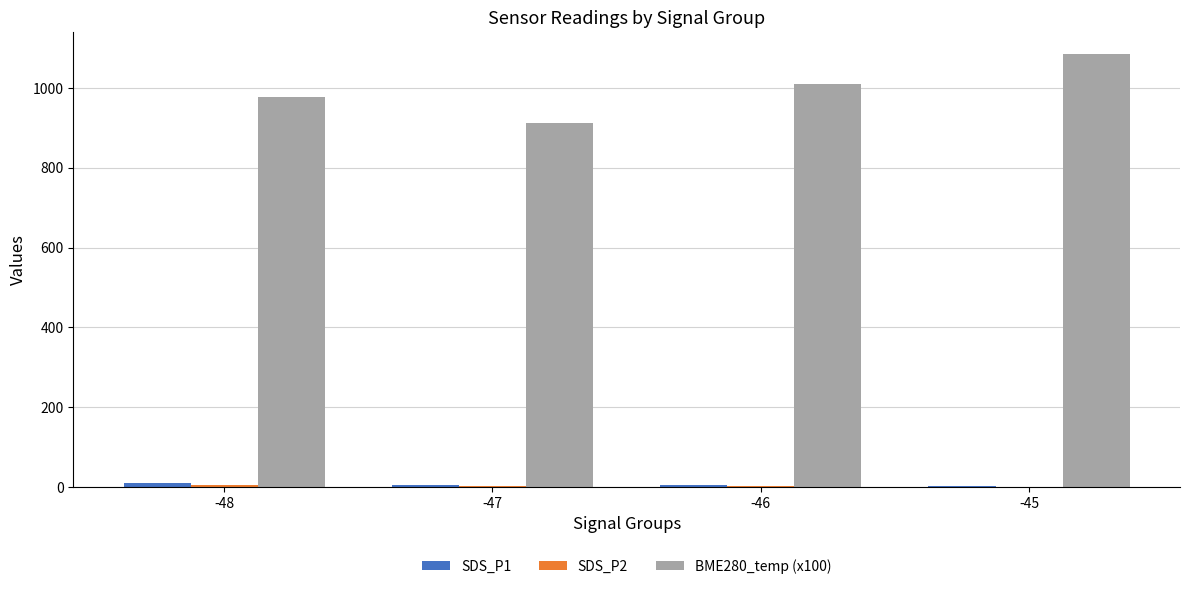

What is the maximum value shown in the chart?

1085.5